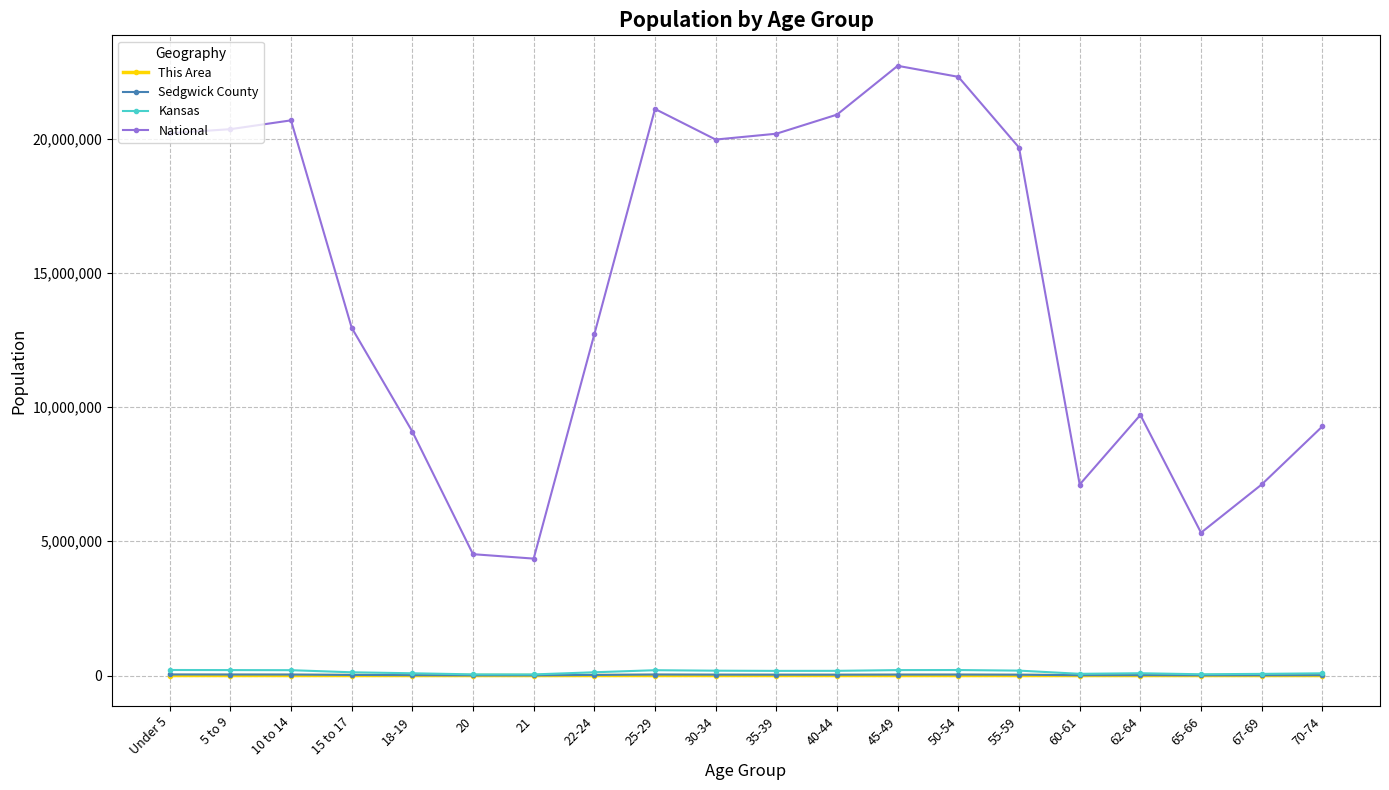

True or false: This Area has more than 1 points higher than both neighbors.

True